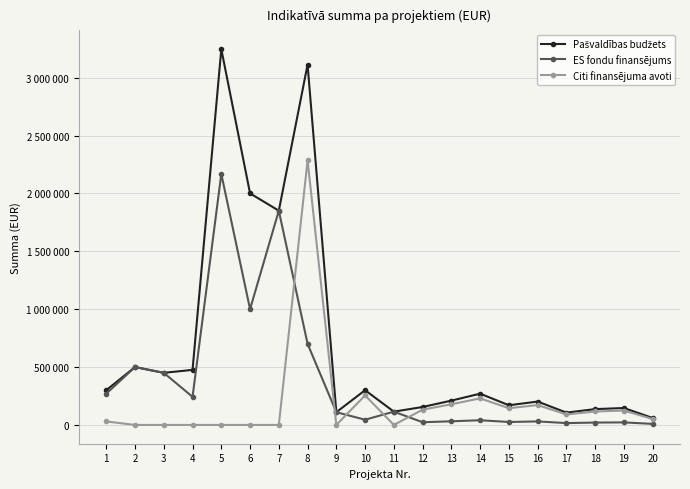

What is the average value of the Citi finansējuma avoti series?

190405.8